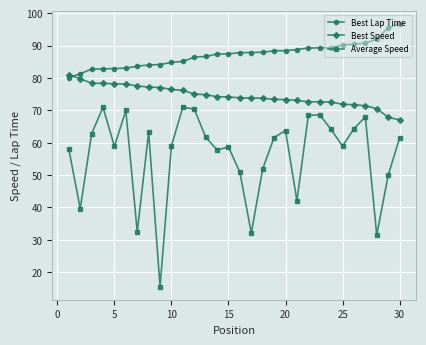

What is the value of the Best Lap Time point at the 9th from the left?

84.1